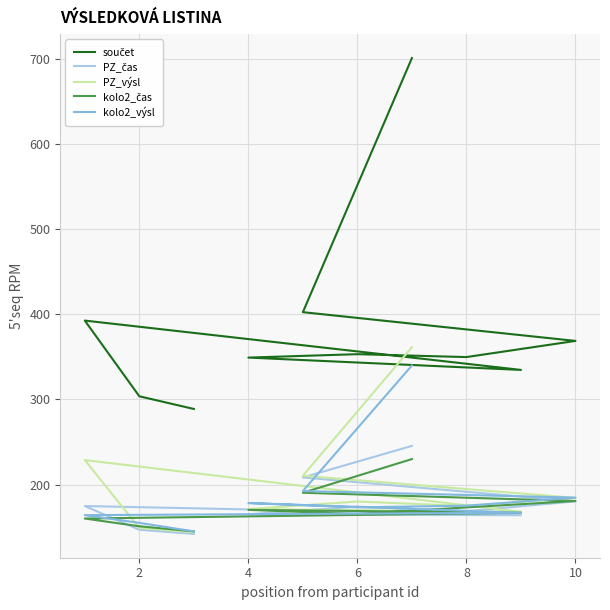

At how many categories does at least one series exceed 258?

10